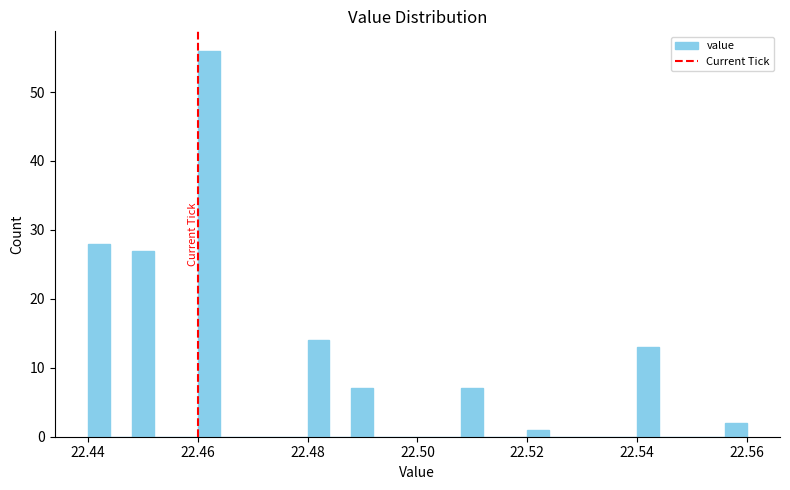

Around what value on the x-axis is the tallest bar? Give the approximate position of its centre, as read against the axis.

22.462